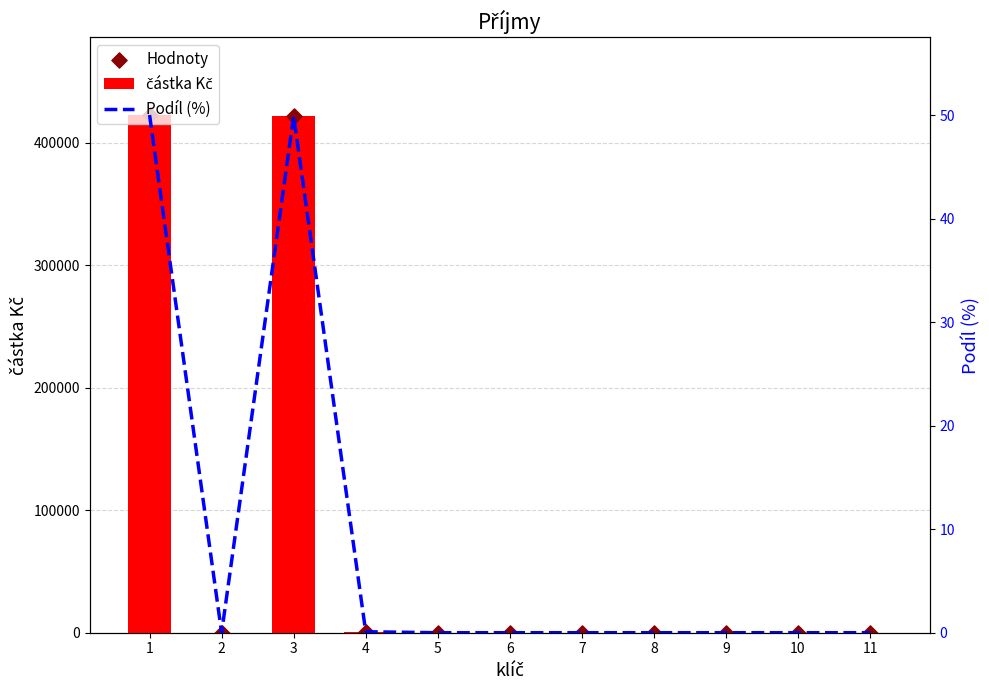

At which category is the sum across all series the highest?

1